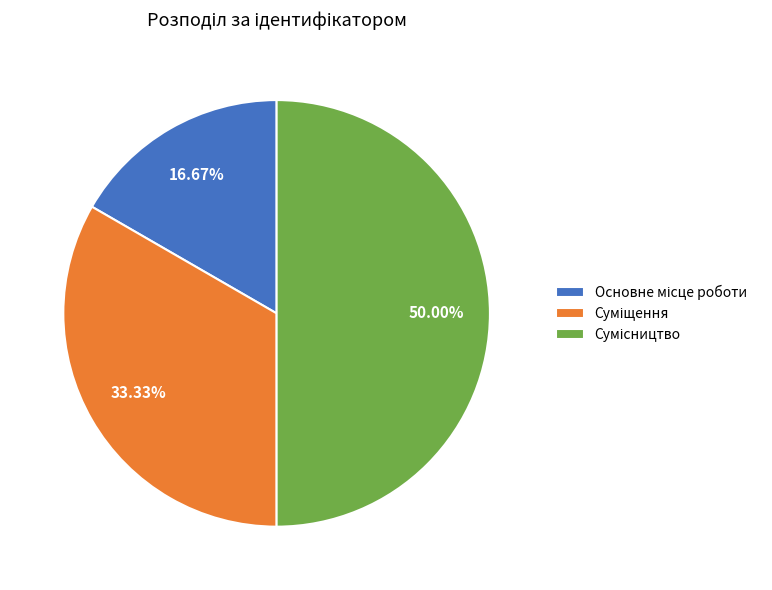

How many slices are in this pie chart?

3